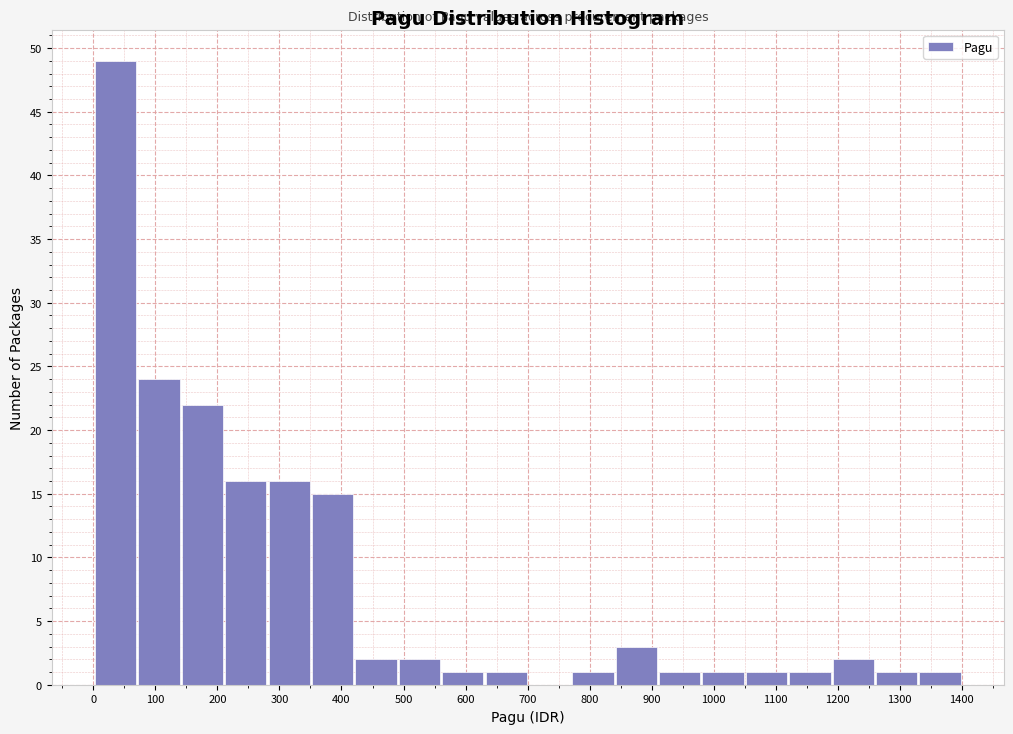

What is the height of the bar covering 140 to 210 on the x-axis? Neither the bar edges nor the heights are printed on the chart, so give them approximately, as read against the axes.

22